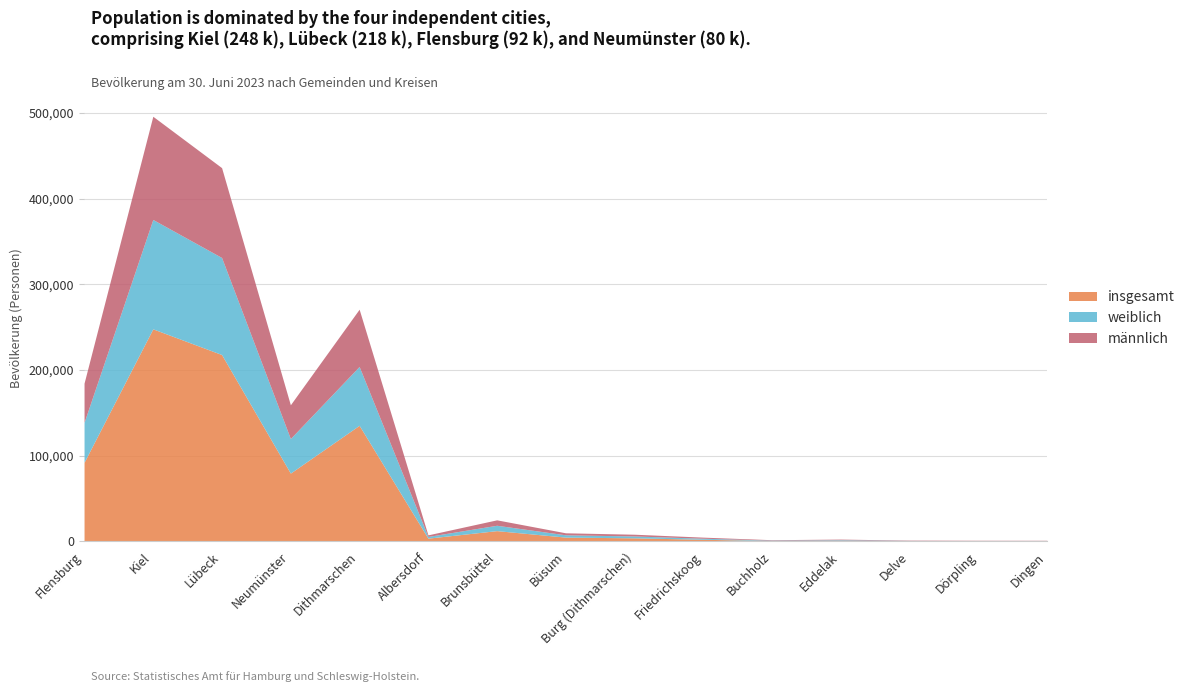

What is the sum of all weiblich values?

413007